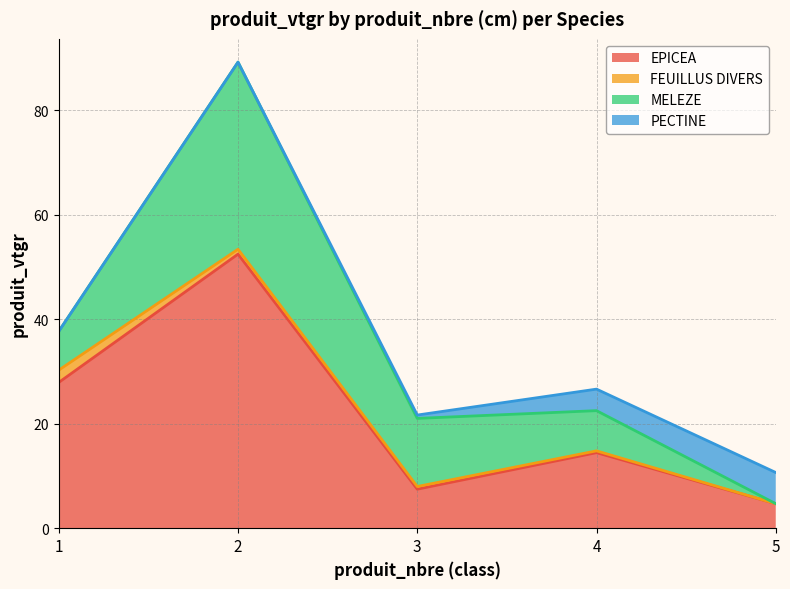

How many times do PECTINE and MELEZE cross each other?

1